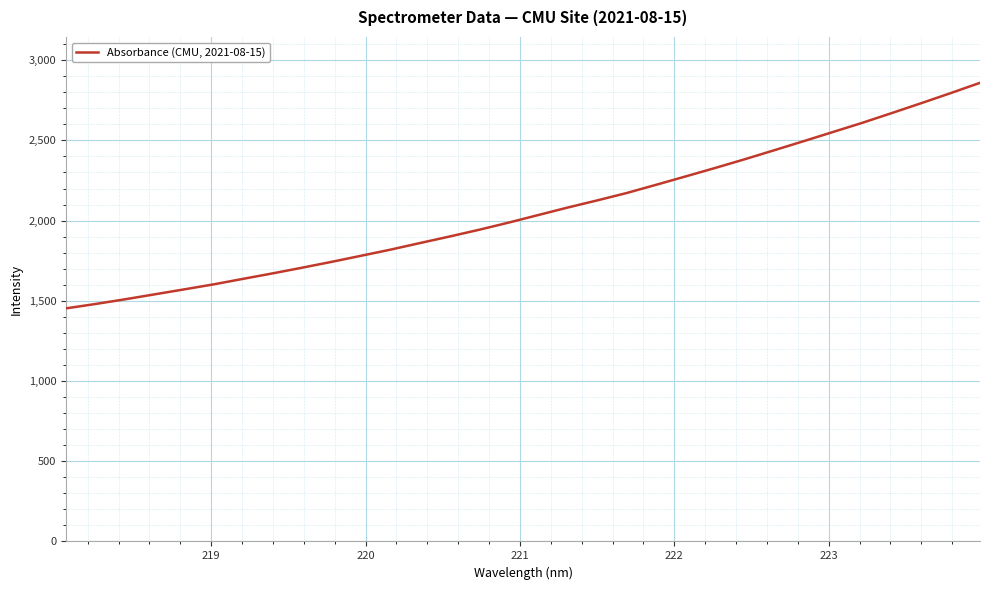

What is the difference between the maximum and minimum values?

1406.0